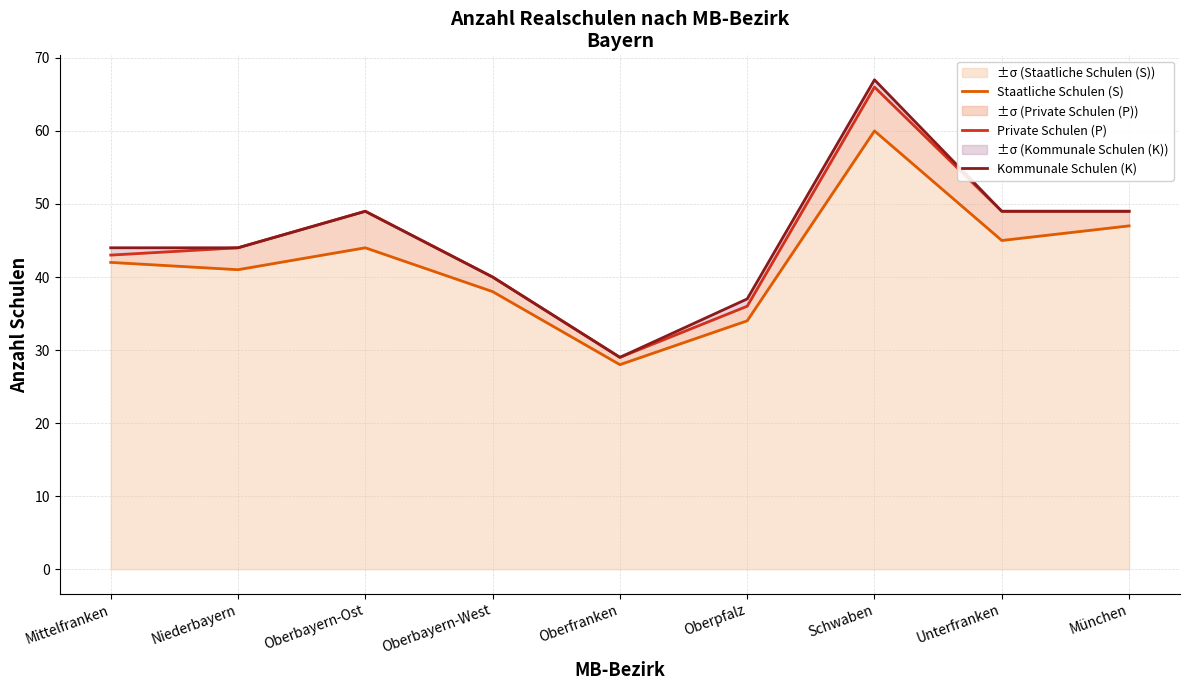

What is the difference between the maximum and minimum values in the Staatliche Schulen (S) series?

32